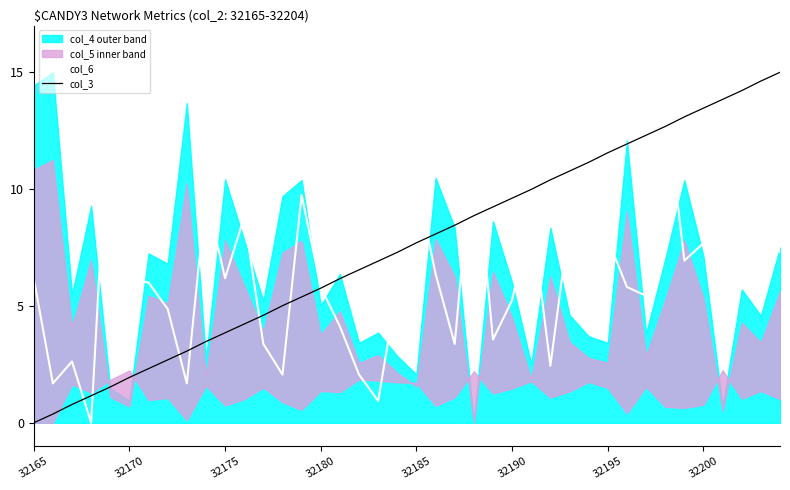

How many positive values does the col_6 series have?

39